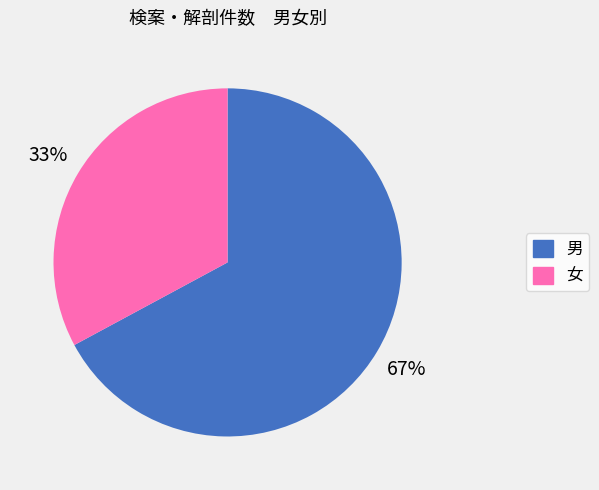

Approximately how many times larger is the value at 男 compared to 女?

2.0